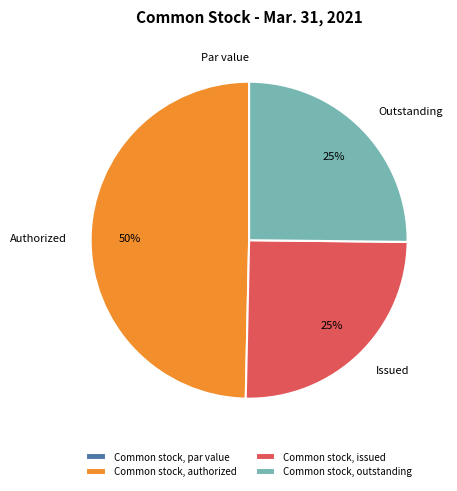

Which slice is the largest?

Common stock, authorized